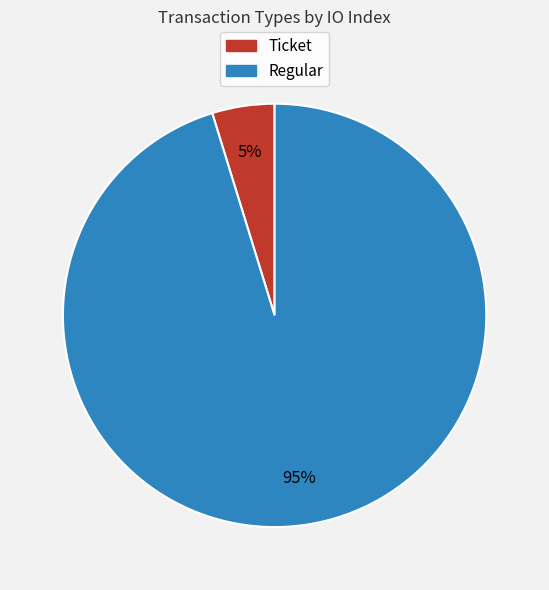

To the nearest percent, what is the difference between the Ticket and Regular slice percentages?

90%